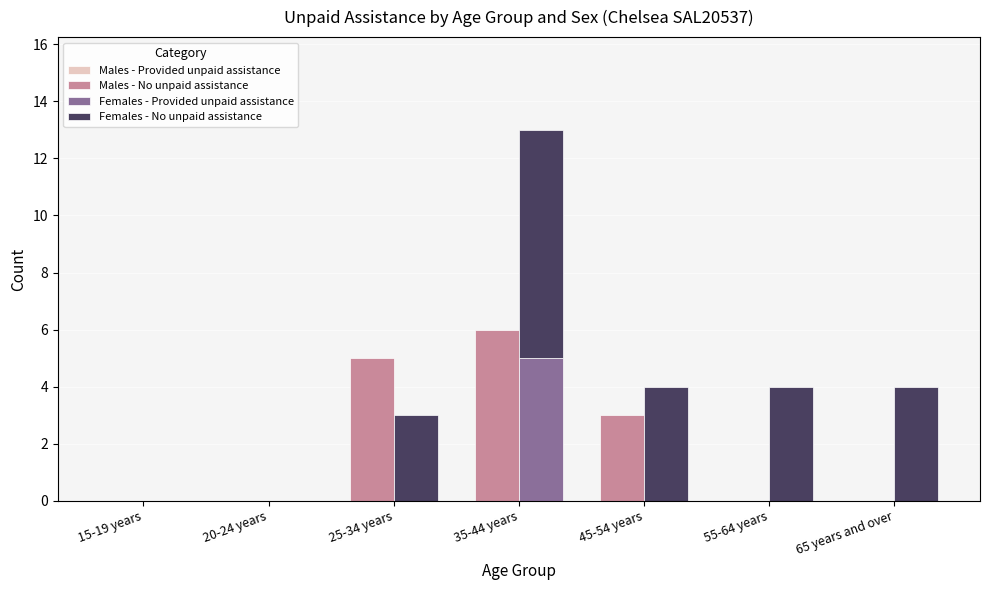

What is the label of the 2nd bar from the left?

20-24 years